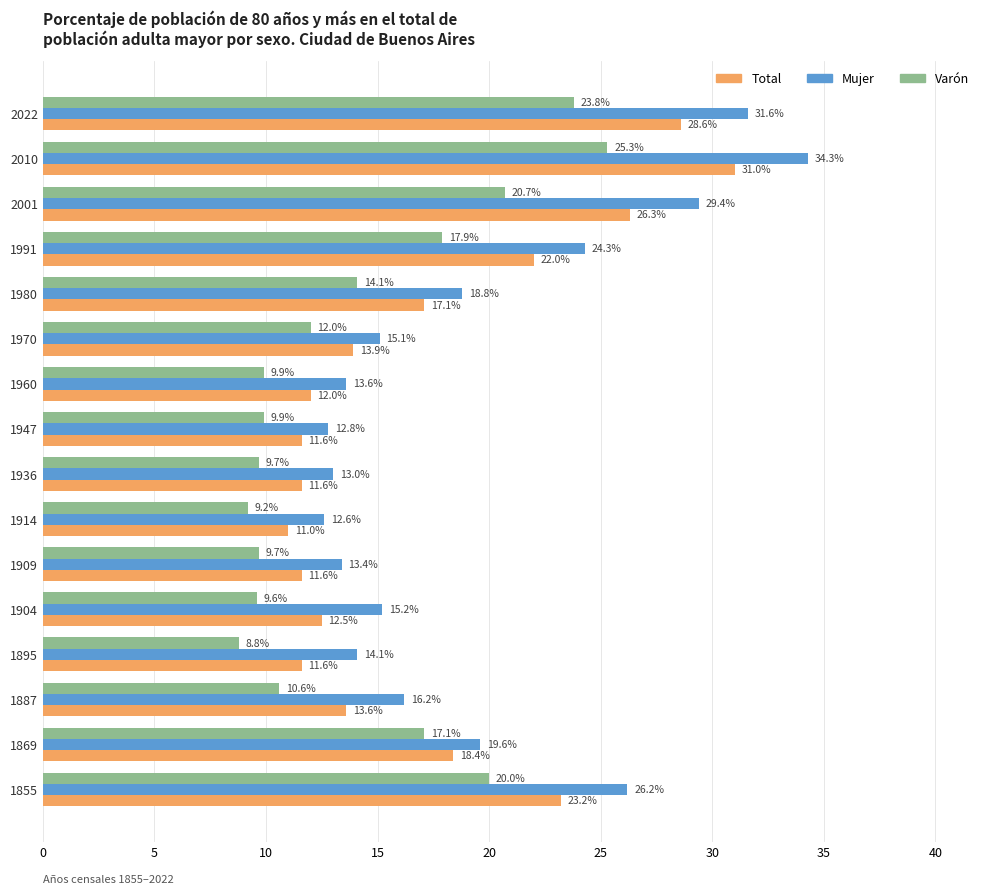

Which label corresponds to the smallest value in the chart?

1895